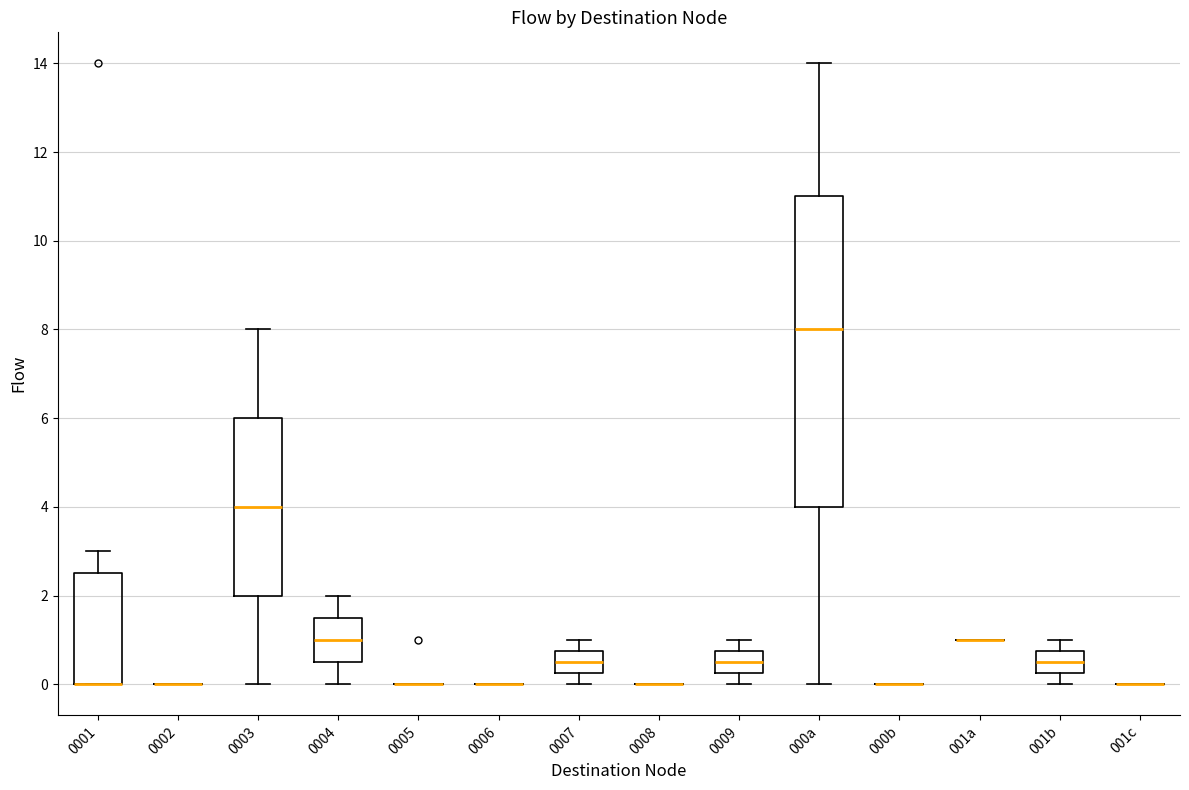

Where does the median line of the box for 0007 sit on the y-axis? The values are not printed on the chart, so give them approximately, as read against the axis.

0.6